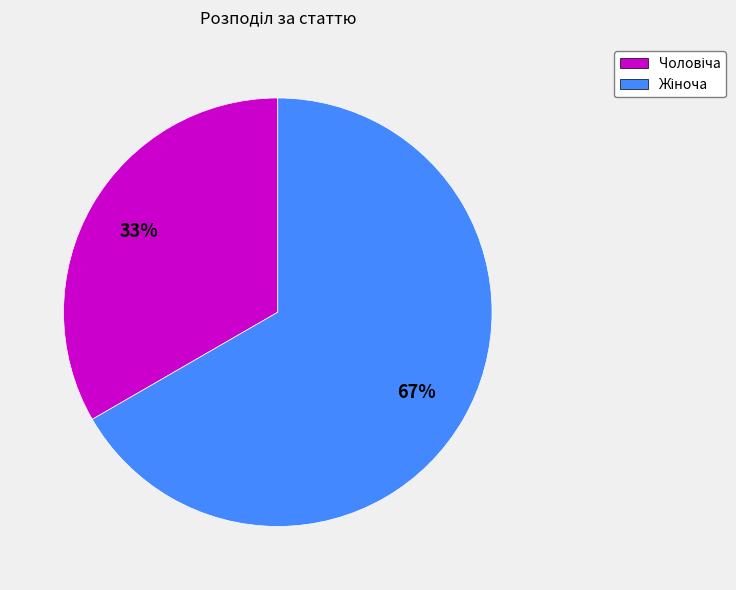

How many segments does this pie chart have?

2